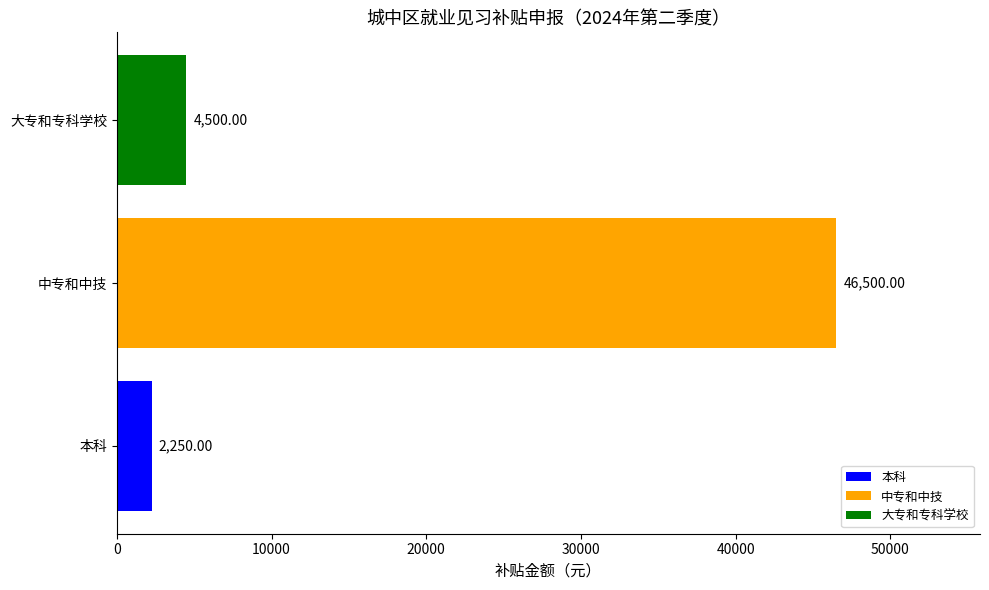

List the series in order of their peak value, lowest first.

本科, 大专和专科学校, 中专和中技